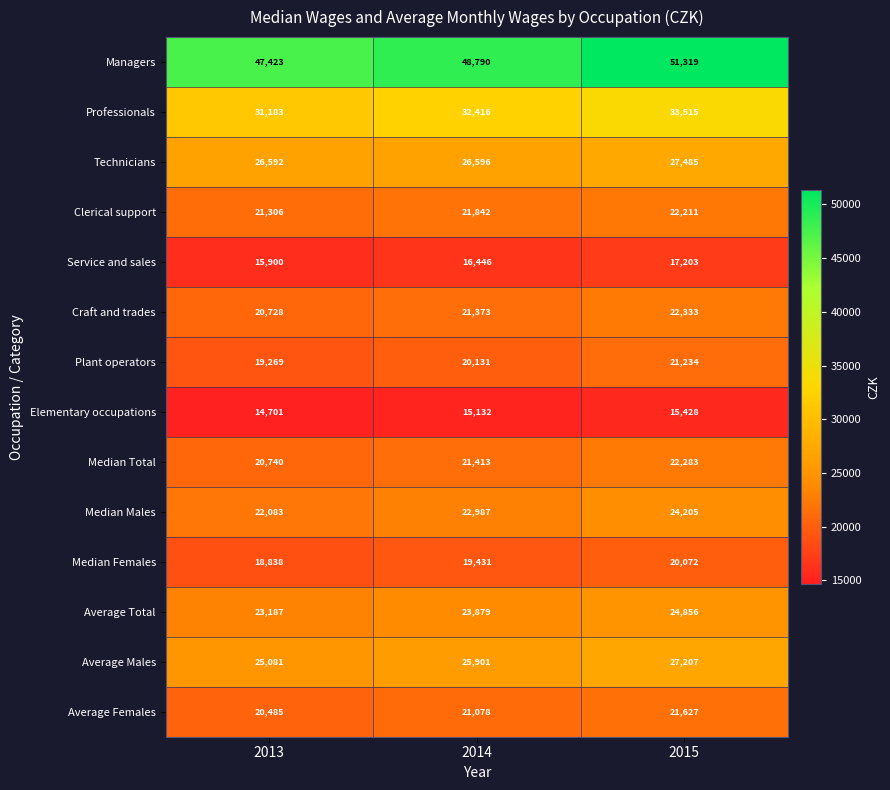

Count the number of data series in this chart.

14